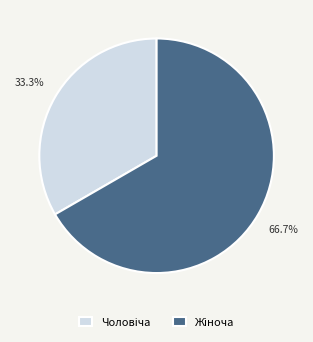

How many segments does this pie chart have?

2